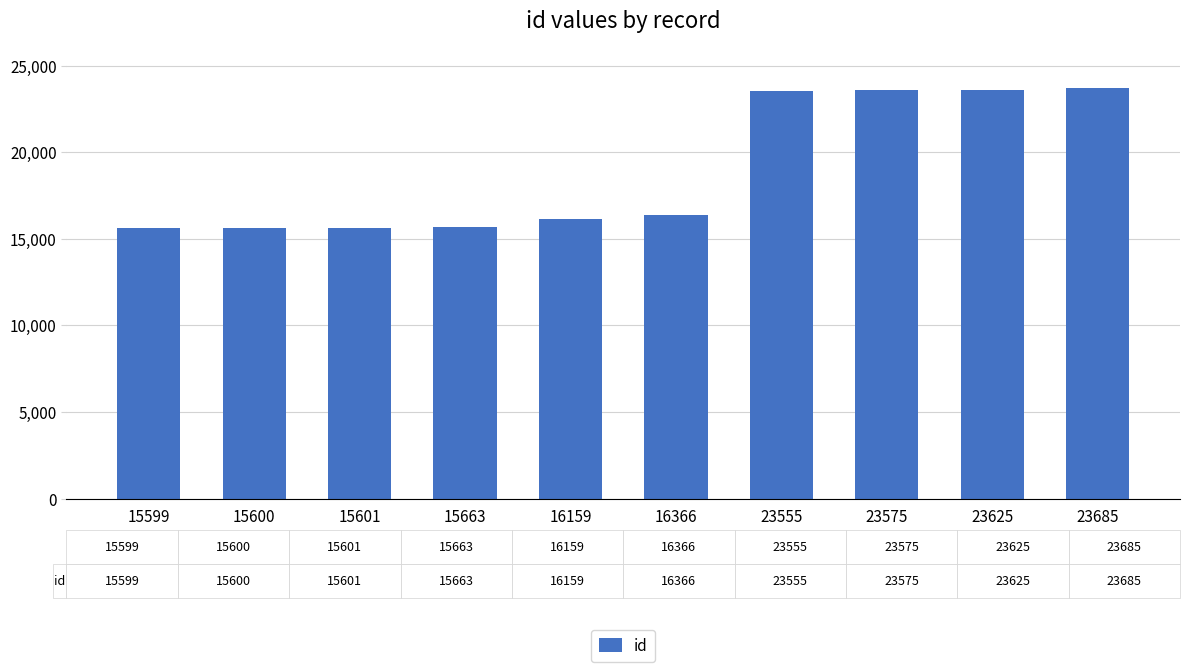

At which label is the value closest to 19642?

16366